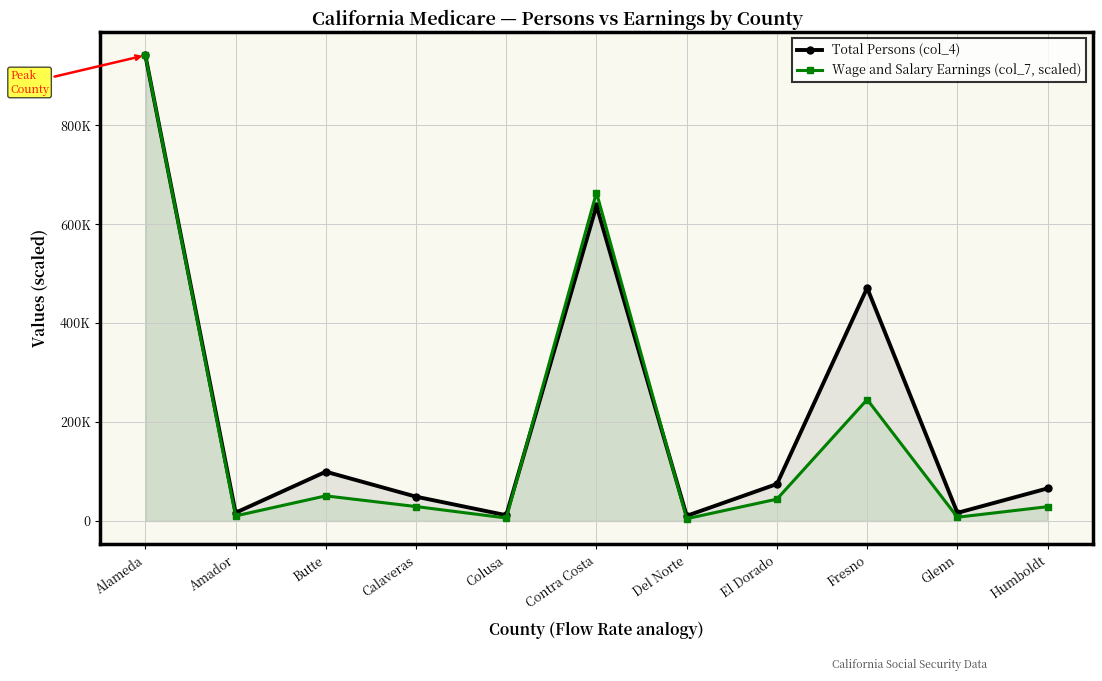

How many data points in Wage and Salary Earnings (col_7, scaled) are above 29199?

6